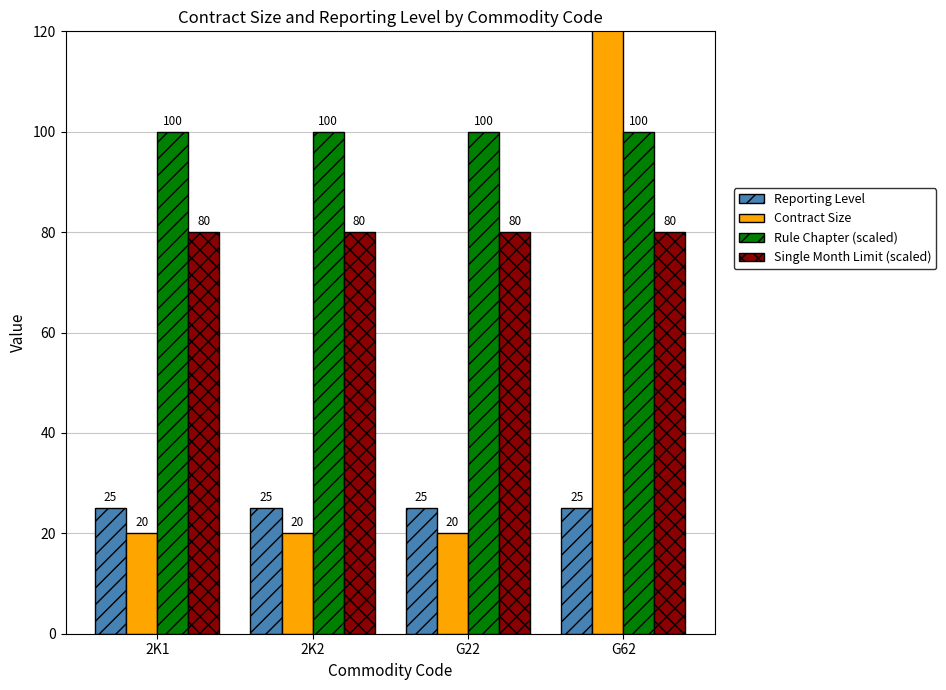

The value of Reporting Level at G62 is 25. True or false?

True